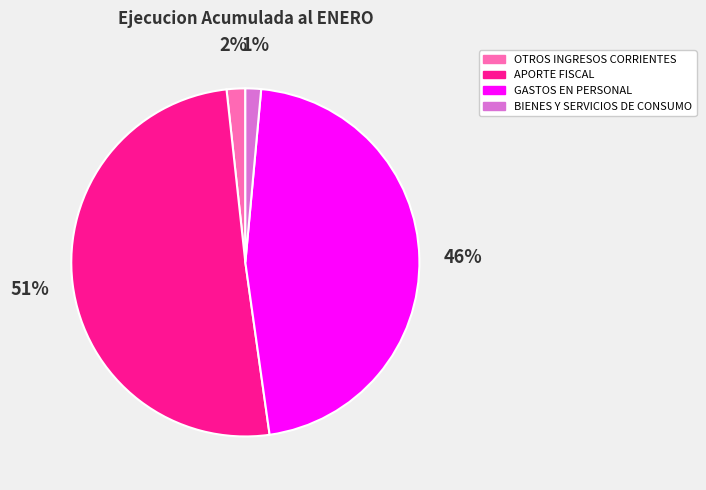

Does OTROS INGRESOS CORRIENTES account for over 50% of the chart?

No